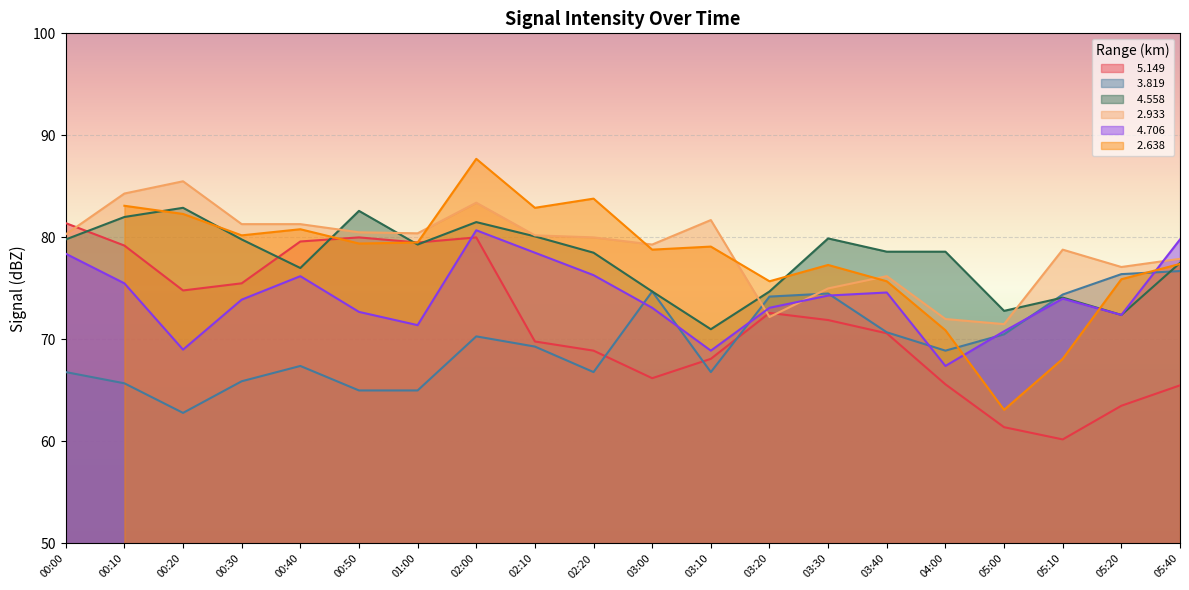

What is the label of the 18th point from the right?

00:20